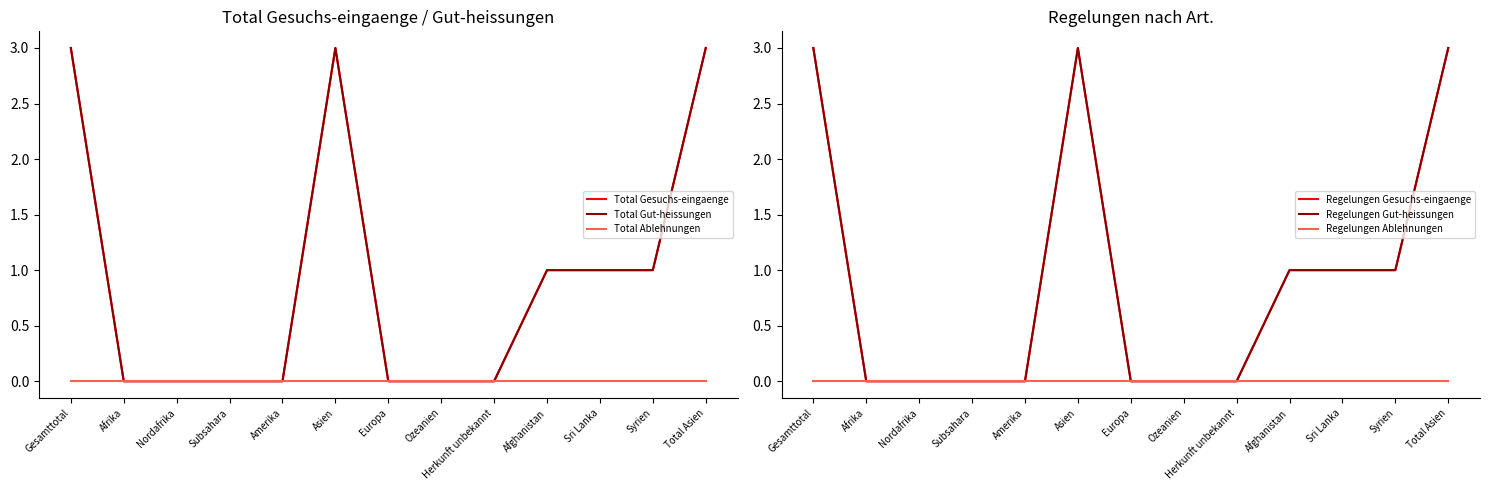

The Total Gesuchs-eingaenge series shows 0 at Amerika. True or false?

True